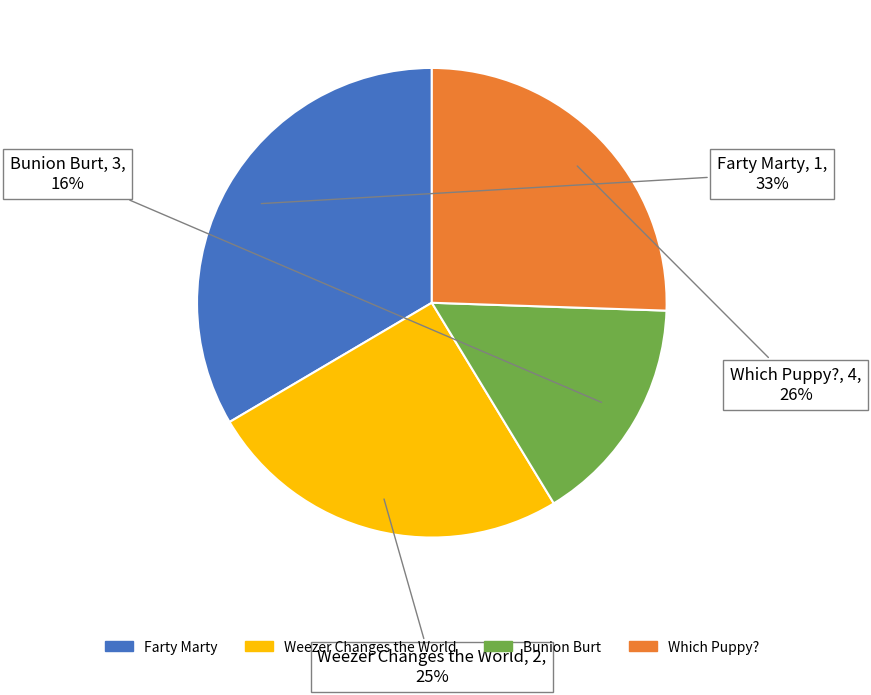

Does any single category account for the majority?

No